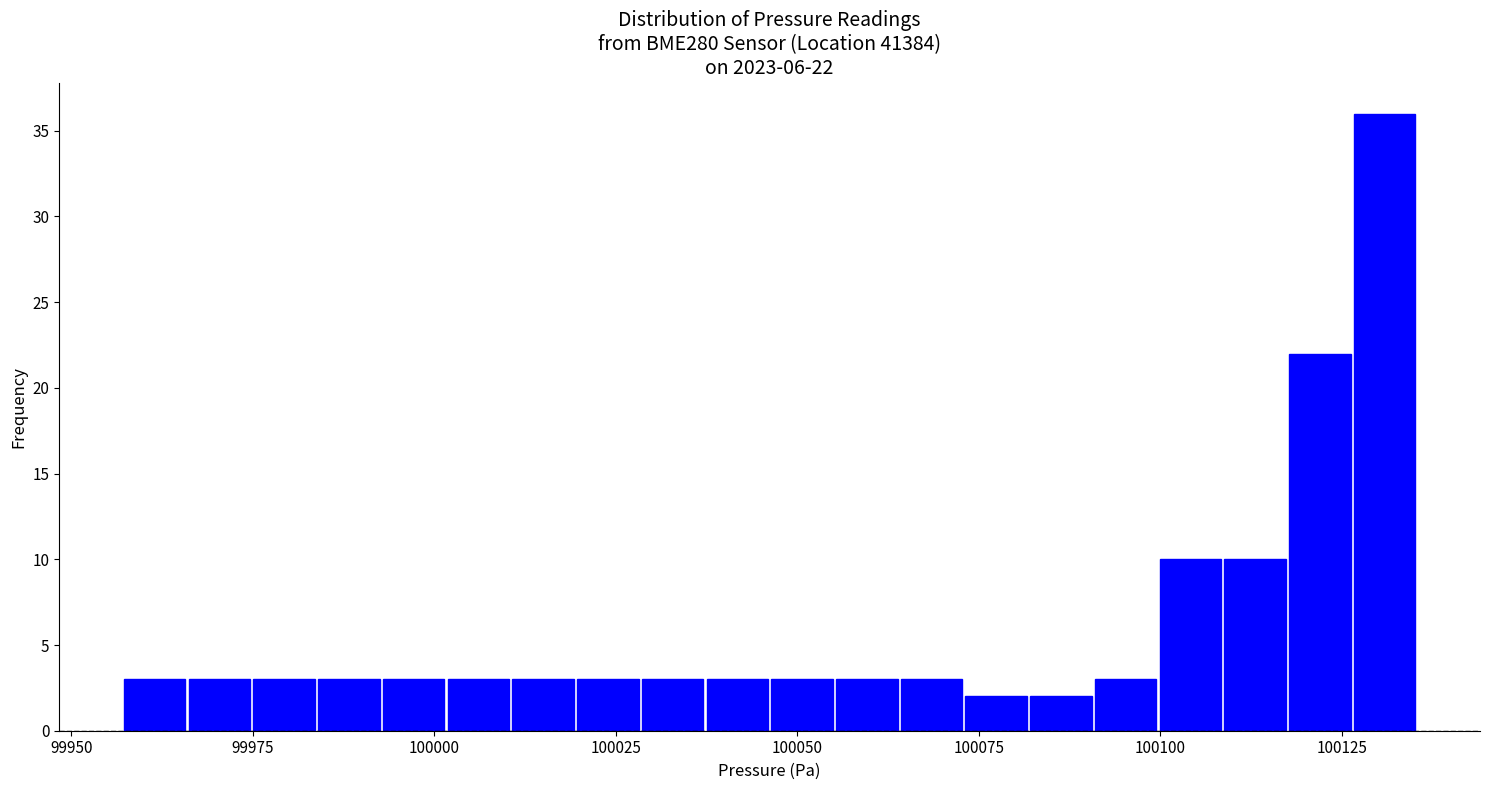

Around what value on the x-axis is the tallest bar? Give the approximate position of its centre, as read against the axis.

100130